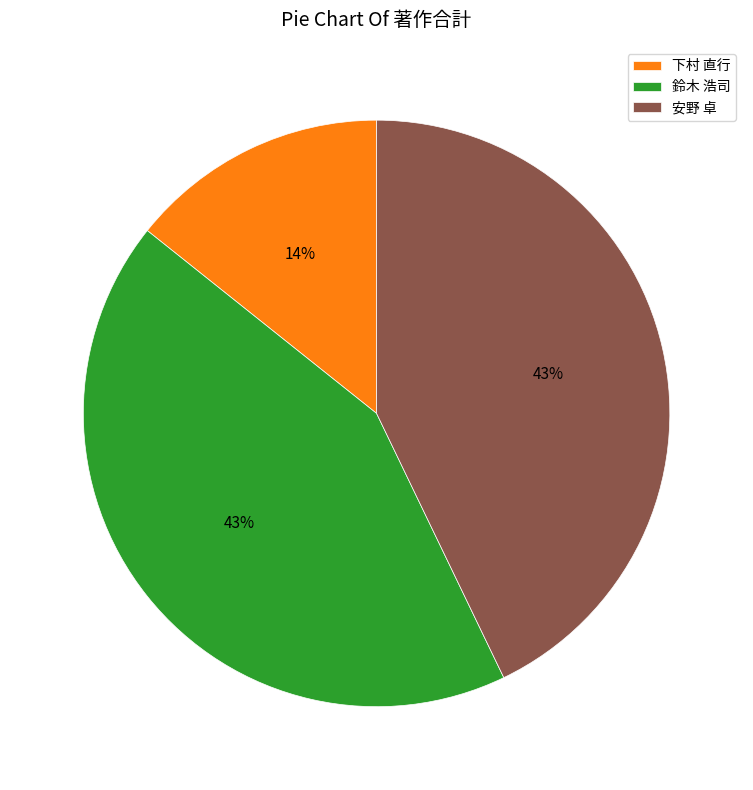

Is it true that 鈴木 浩司 is 43% of the pie?

True